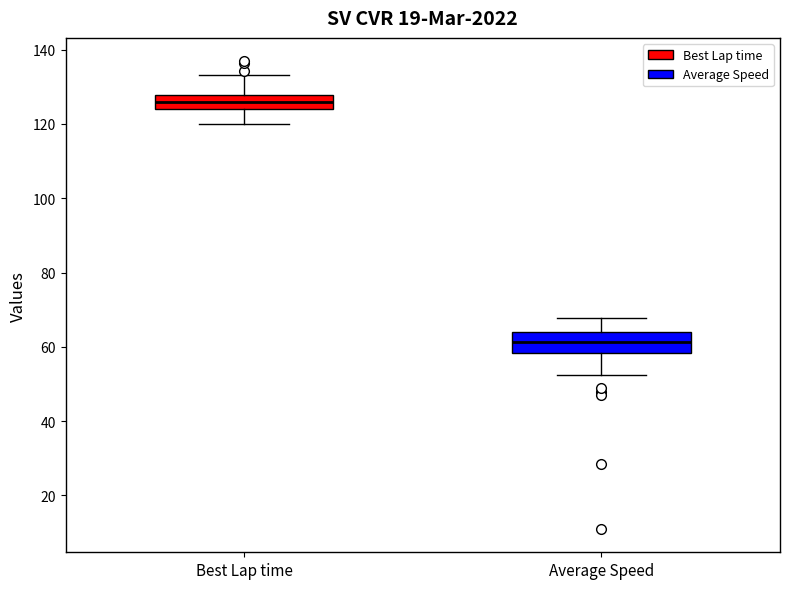

Where does the median line of the box for Best Lap time sit on the y-axis? The values are not printed on the chart, so give them approximately, as read against the axis.

126